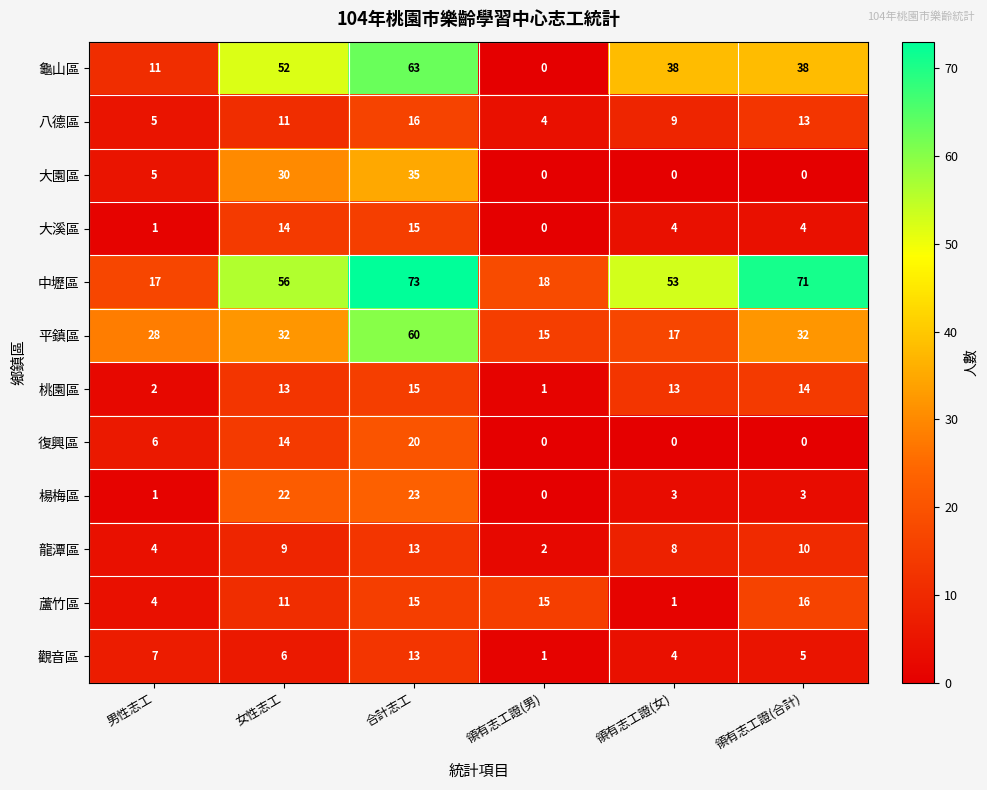

What is the approximate value of 八德區 at 領有志工證(男)?

4